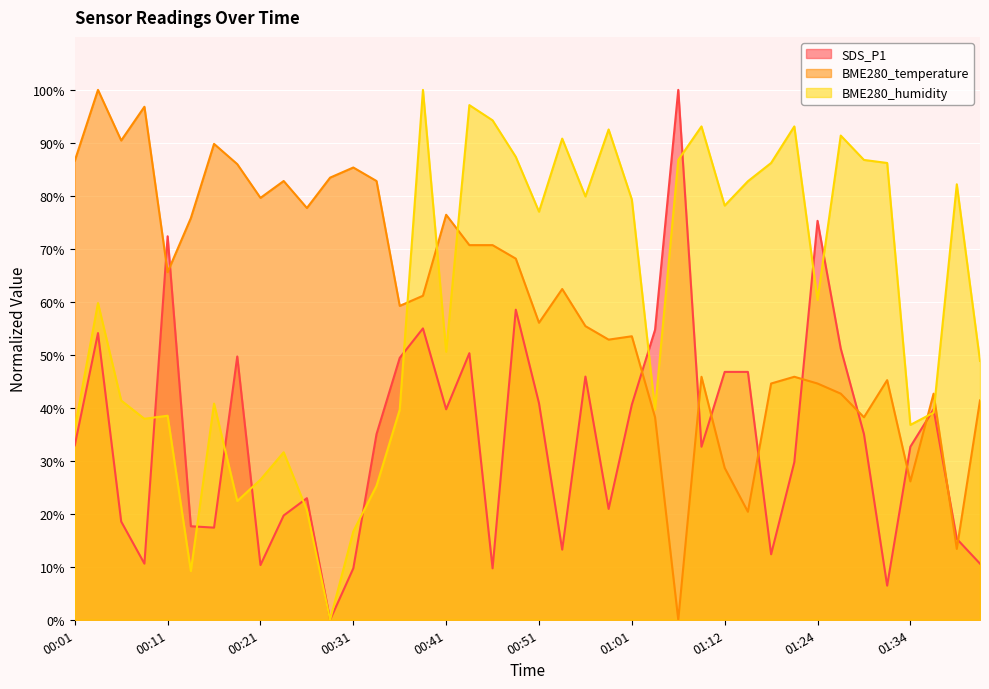

In BME280_humidity, how many points are higher than both neighbors (excluding endpoints)?

12